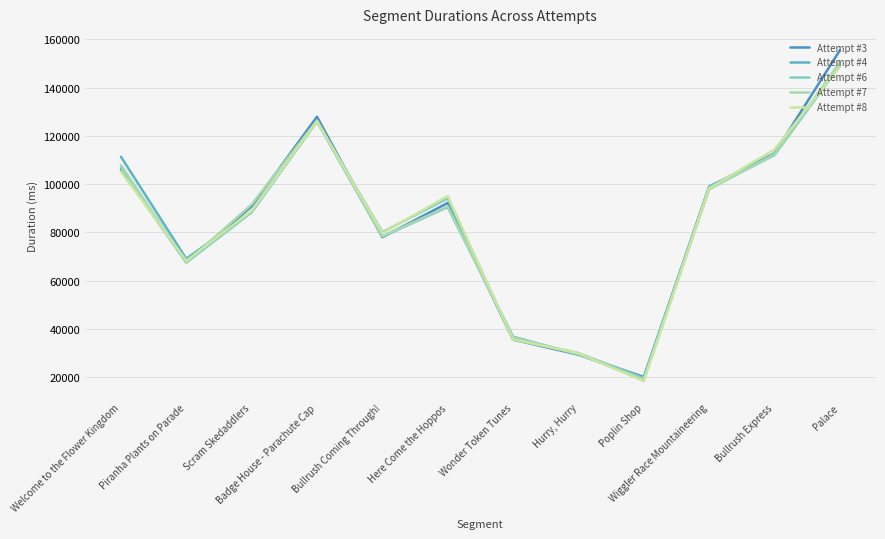

In Attempt #4, how many points are lower than both neighbors (excluding endpoints)?

3